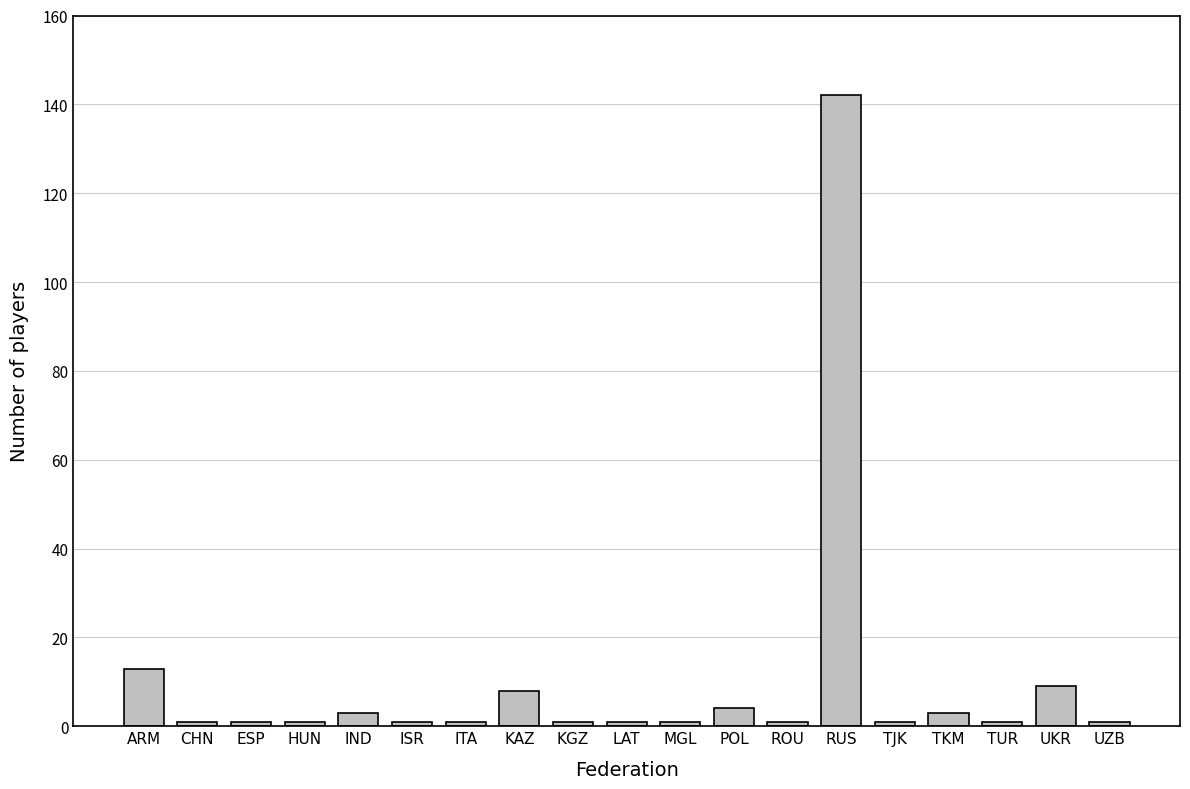

Reading left to right, list all the values displayed in this chart.

13	1	1	1	3	1	1	8	1	1	1	4	1	142	1	3	1	9	1